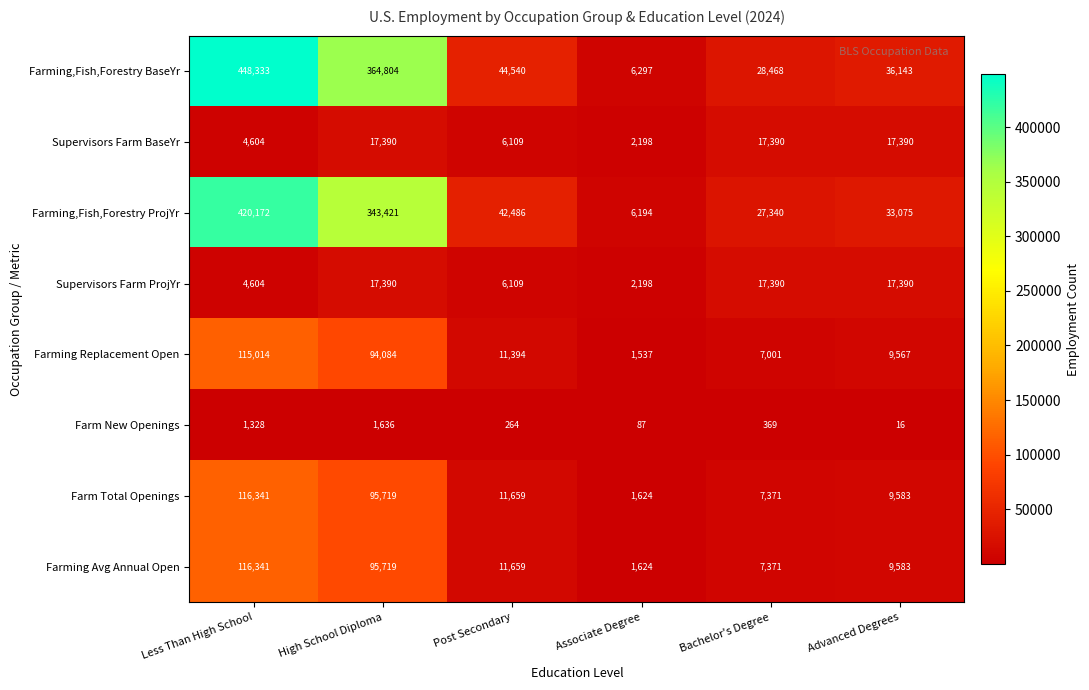

Between High School Diploma and Bachelor's Degree, which series saw the biggest shift?

Farming,Fish,Forestry BaseYr